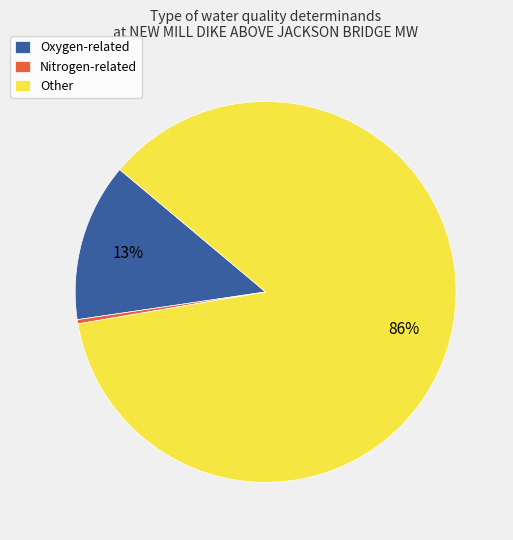

Is there a majority slice in this chart?

Yes